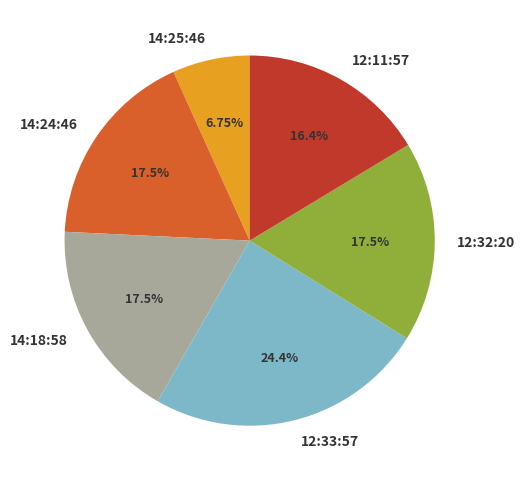

What is the largest slice in the pie chart?

12:33:57